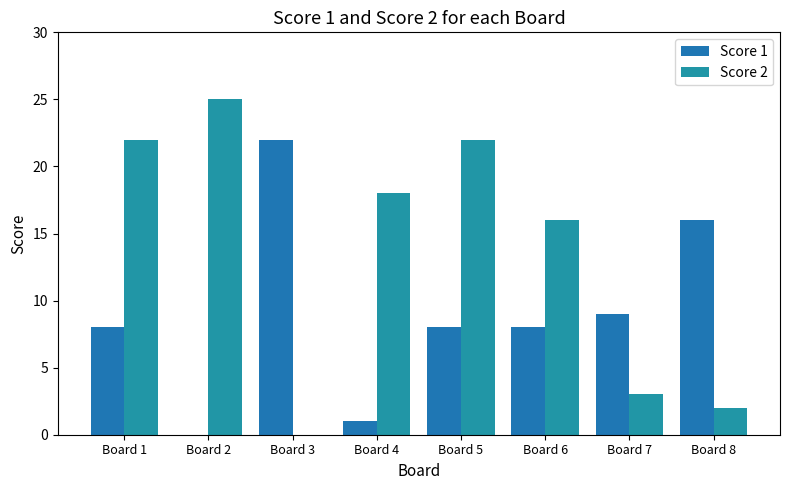

How many series are shown in this chart?

2